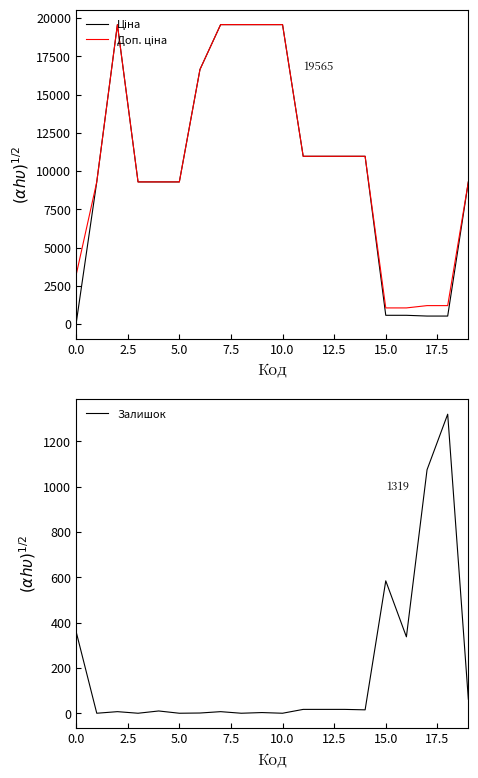

Which series has the largest range (max minus min)?

Ціна